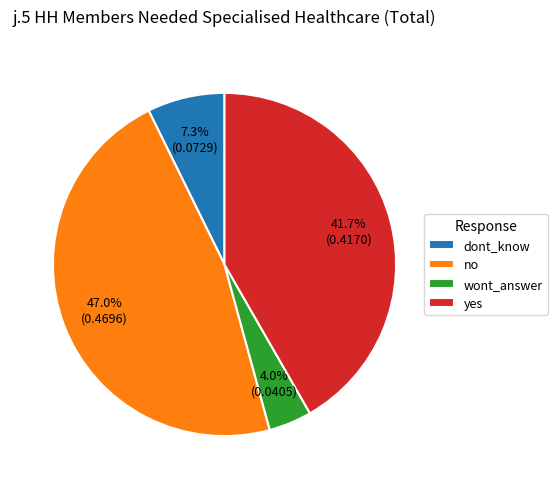

Combined, what portion of the pie is wont_answer and dont_know?

11.3%